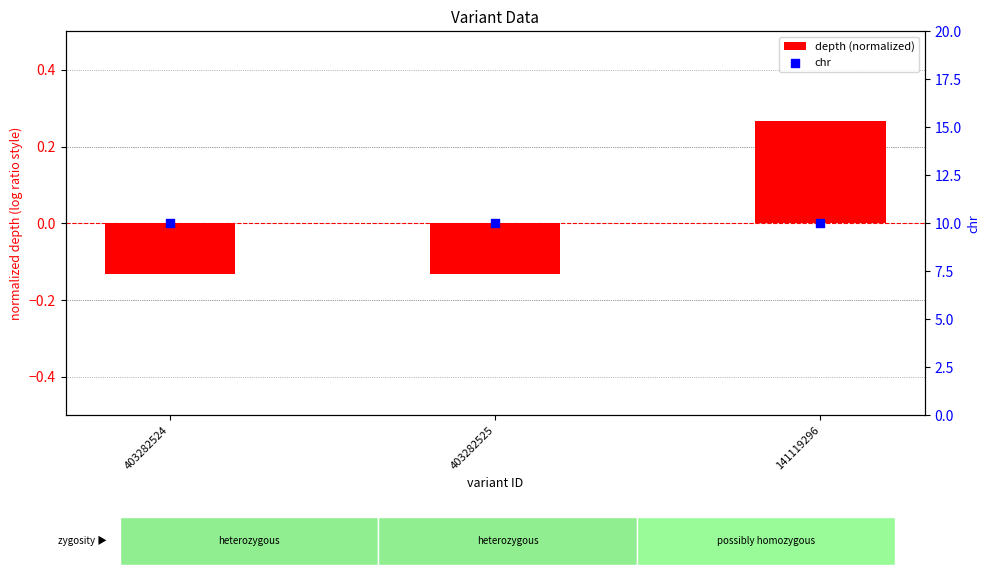

Which series reaches the minimum Y coordinate?

depth (normalized)